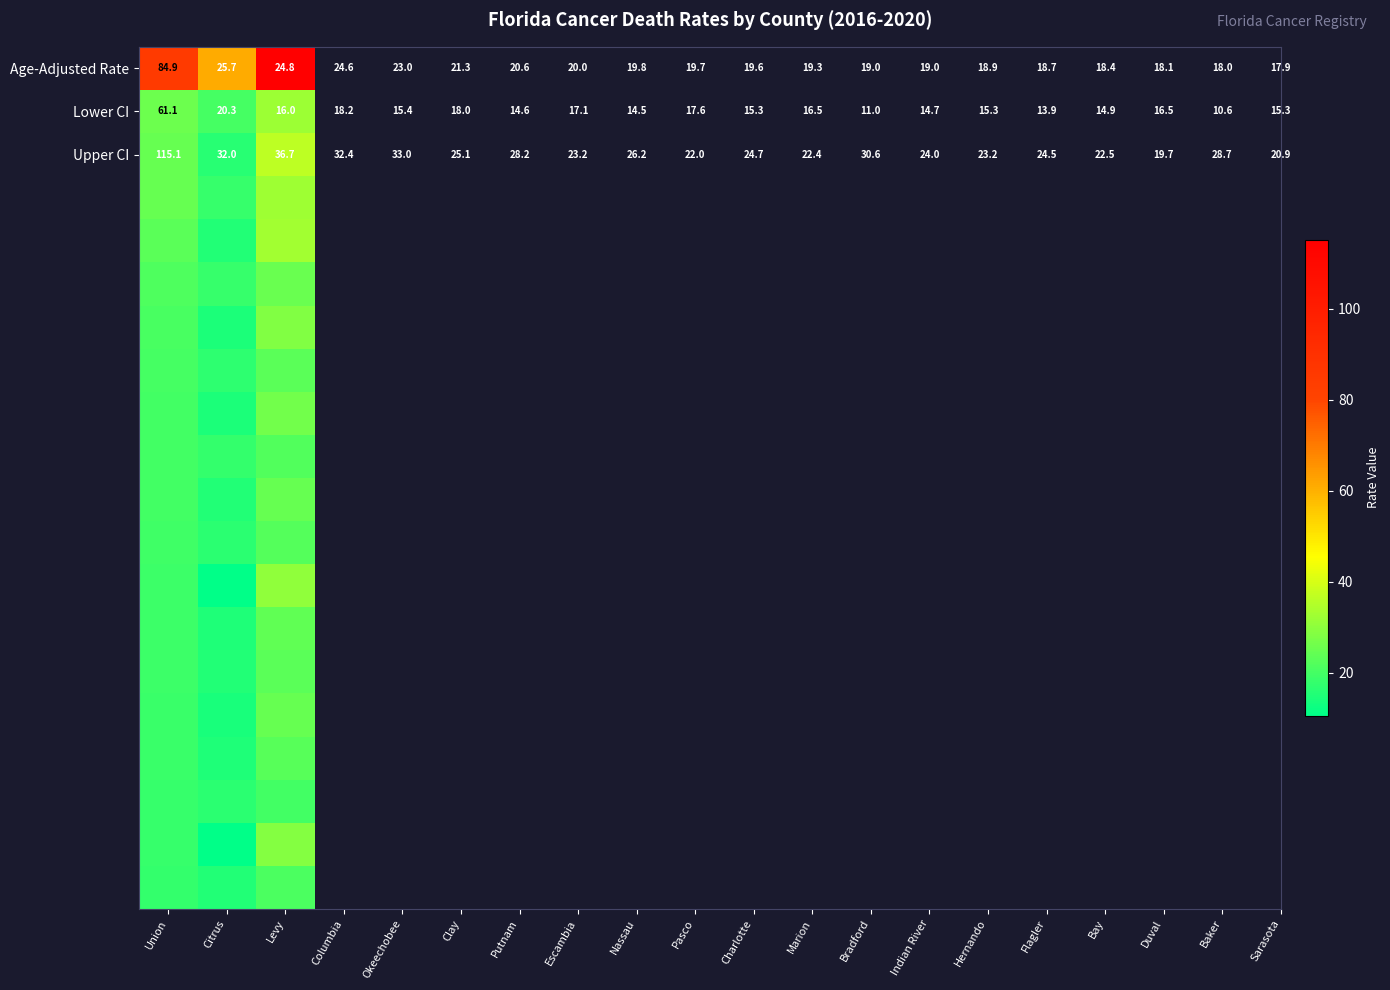

Is the value of Age-Adjusted Rate at Citrus greater than the value of Lower CI at Union?

No